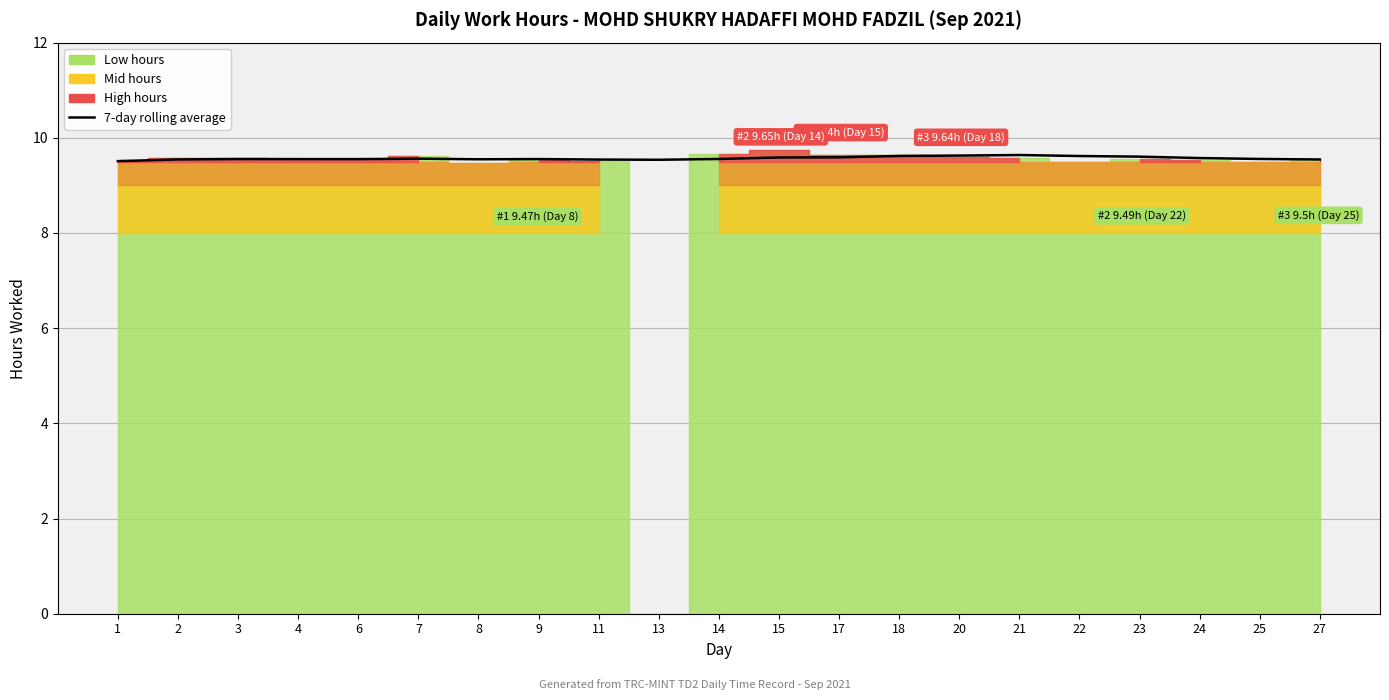

Which has a higher value, 21 or 20?

21